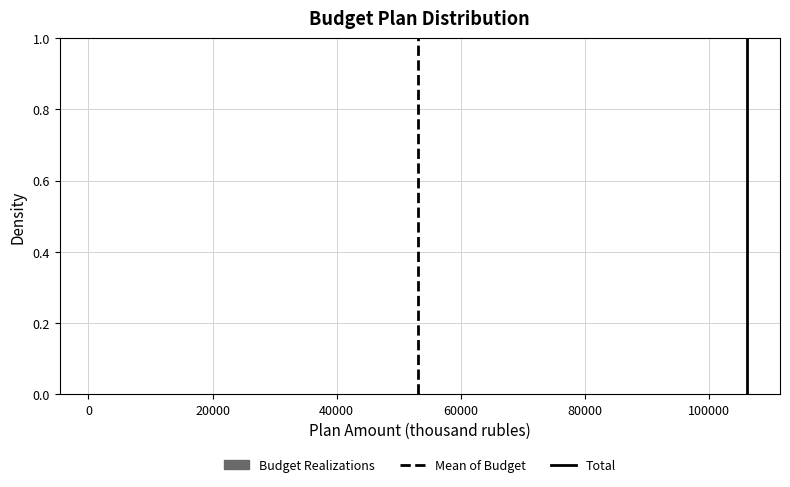

Reading left to right, list every bar in this chart as the range it spans on the x-axis followed by its height. Neither the bar edges nor the heights are printed on the chart, so give them approximately, as read against the axes.

0 to 18000: under 0.02
18000 to 36000: 0
36000 to 54000: 0
54000 to 72000: 0
72000 to 88000: 0
88000 to 106000: under 0.02